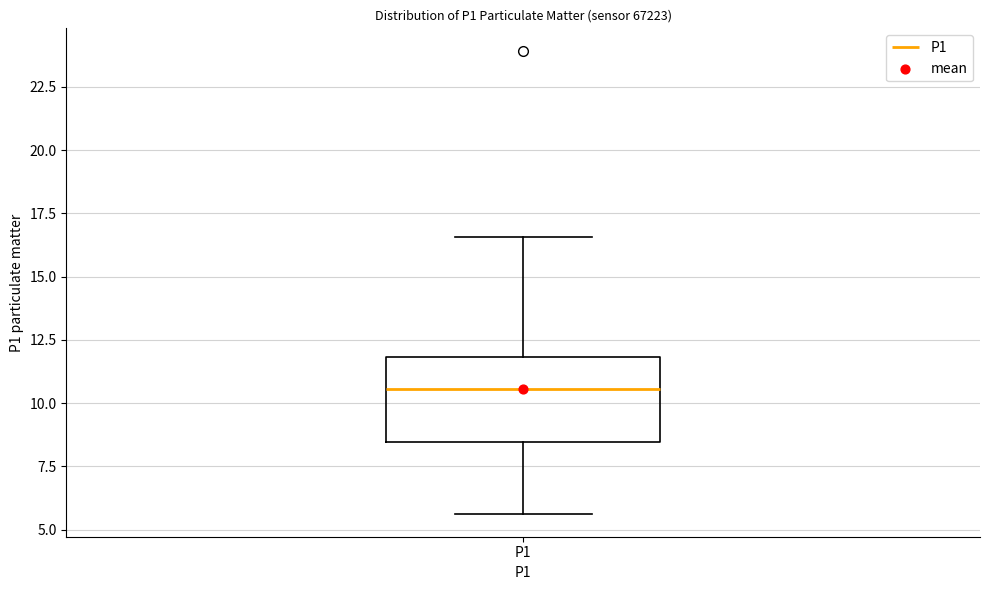

Read this box plot against the y-axis: the position of the median line, the range covered by the box, and the ends of both whiskers. The values are not printed on the chart, so give them approximately, as read against the axis.

median 10.5, box 8.5 to 12.0, whiskers 5.5 to 16.5